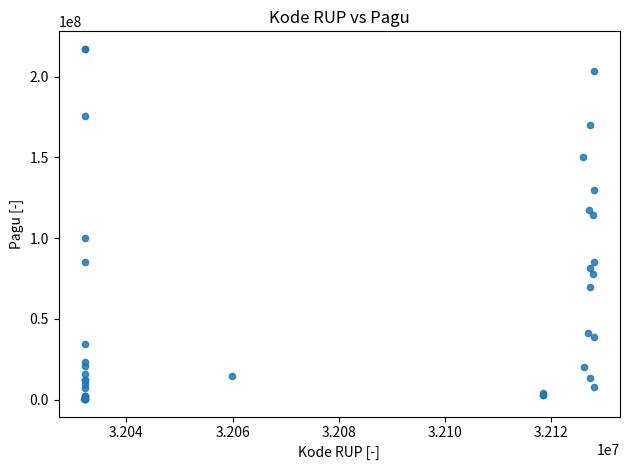

What Y value in the scatter plot is closest to 108830000?

114296000